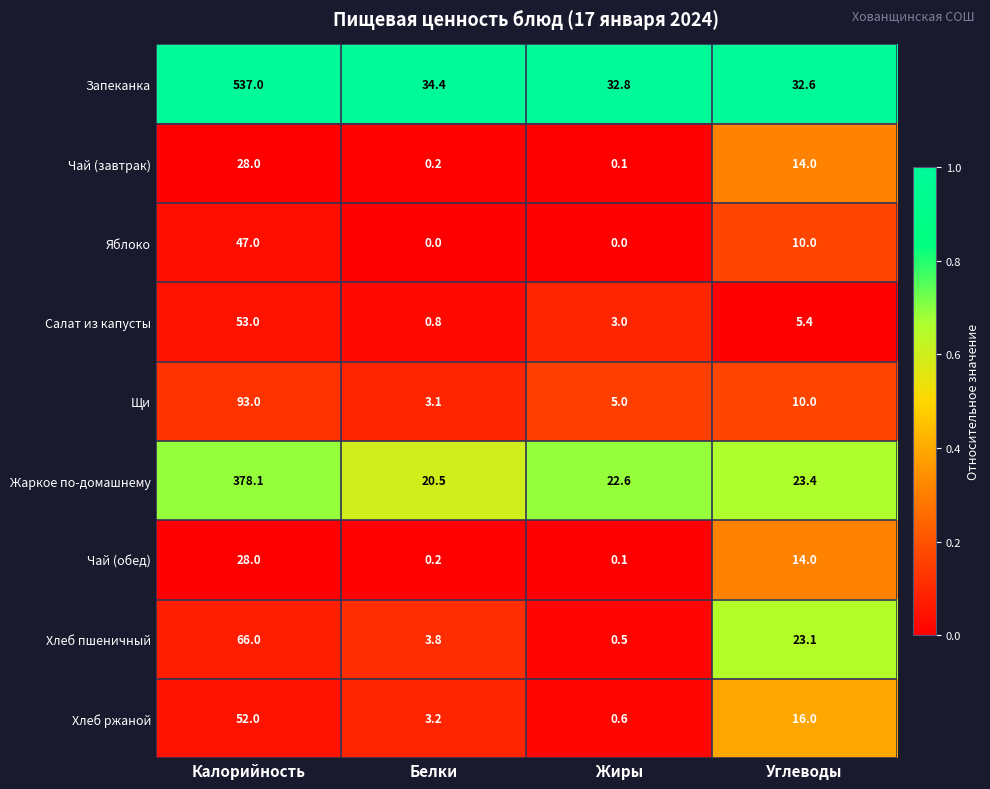

Is it true that Салат из капусты equals 0.8 at Белки?

True